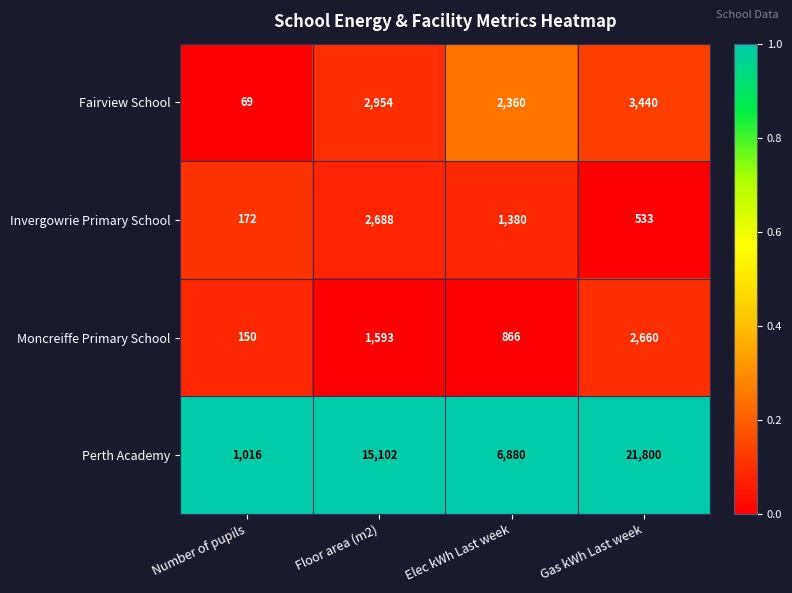

Which label corresponds to the largest value in the chart?

Gas kWh Last week